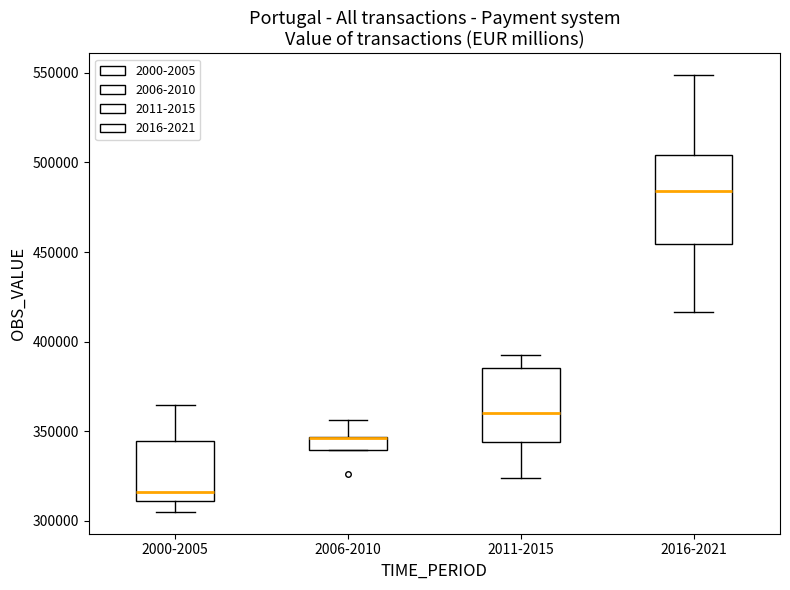

Where does the median line of the box for 2011-2015 sit on the y-axis? The values are not printed on the chart, so give them approximately, as read against the axis.

360000